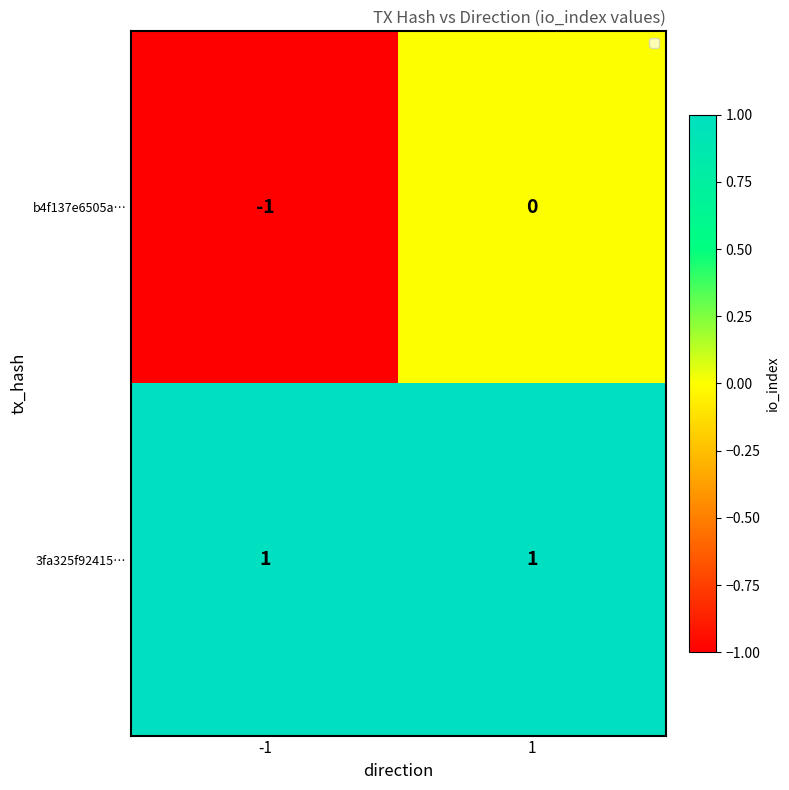

Is the value of b4f137e6505a… at 1 greater than the value of 3fa325f92415… at 1?

No